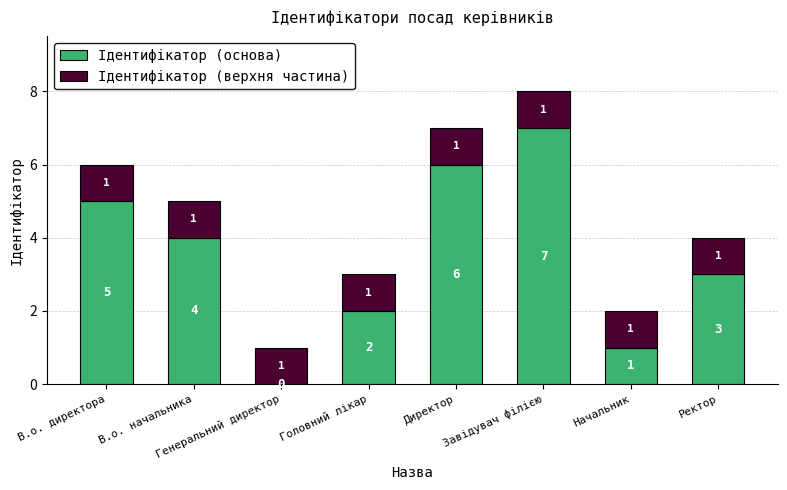

At which label does Ідентифікатор (основа) reach its peak?

Завідувач філією